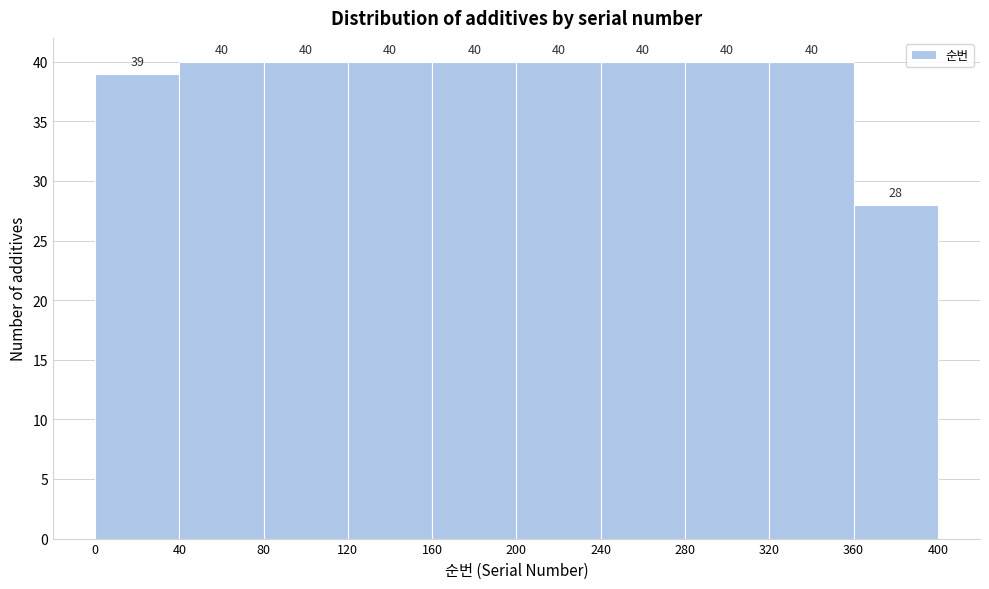

What is the height of the bar covering 240 to 280 on the x-axis?

40